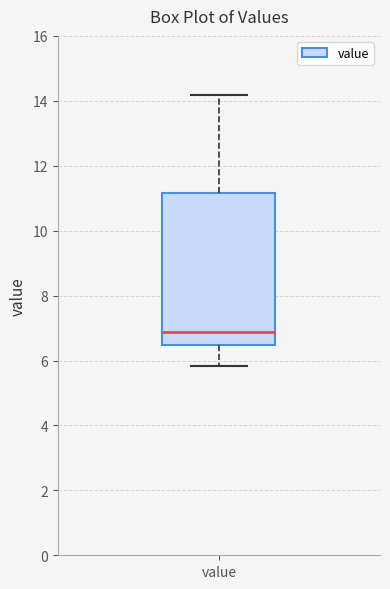

Read this box plot against the y-axis: the position of the median line, the range covered by the box, and the ends of both whiskers. The values are not printed on the chart, so give them approximately, as read against the axis.

median 6.8, box 6.4 to 11.2, whiskers 5.8 to 14.2